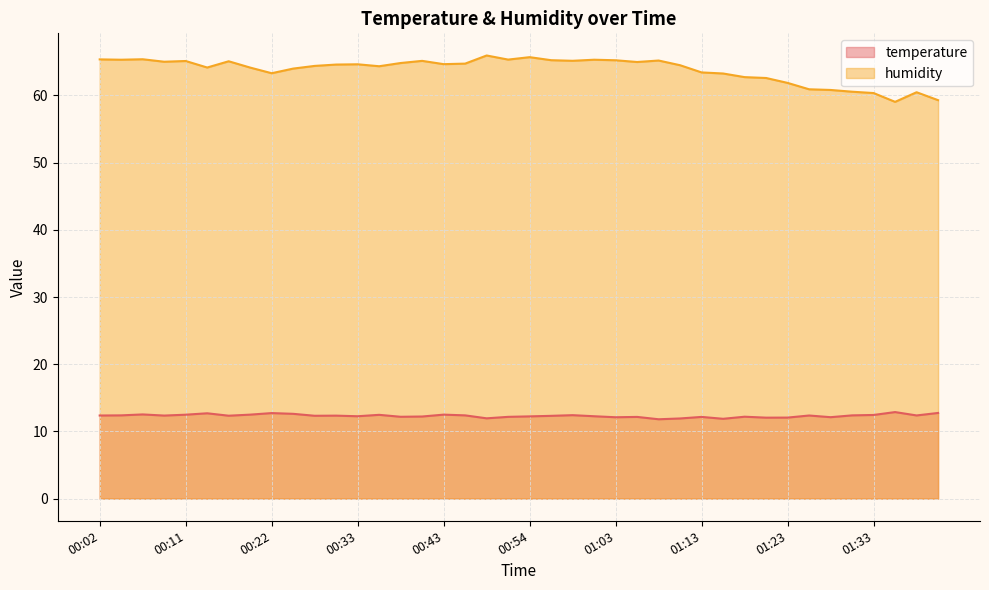

Rank the series at 01:06 from highest to lowest value.

humidity, temperature